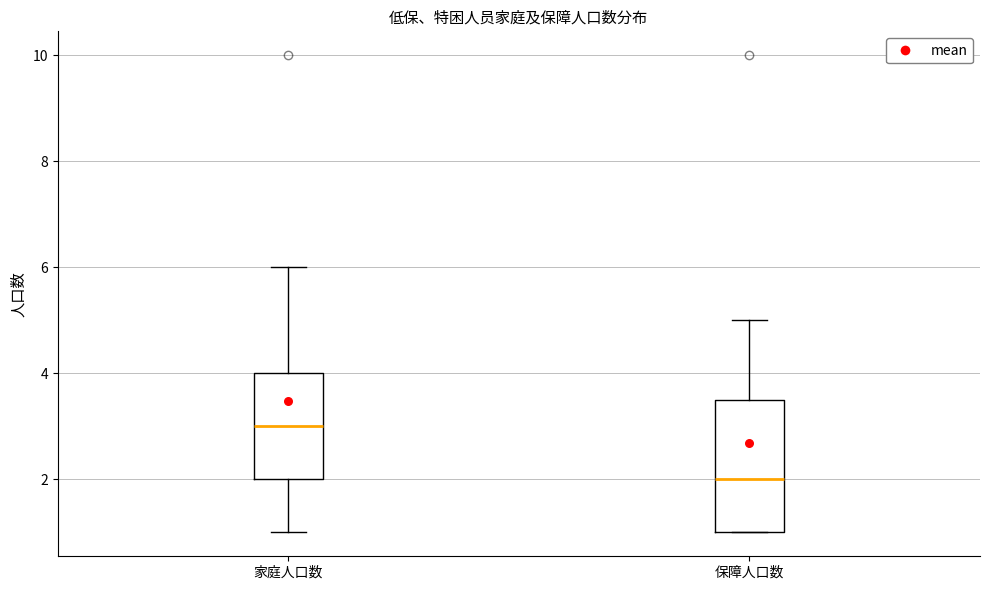

Comparing the boxes themselves (not the whiskers), which one is the tallest?

保障人口数